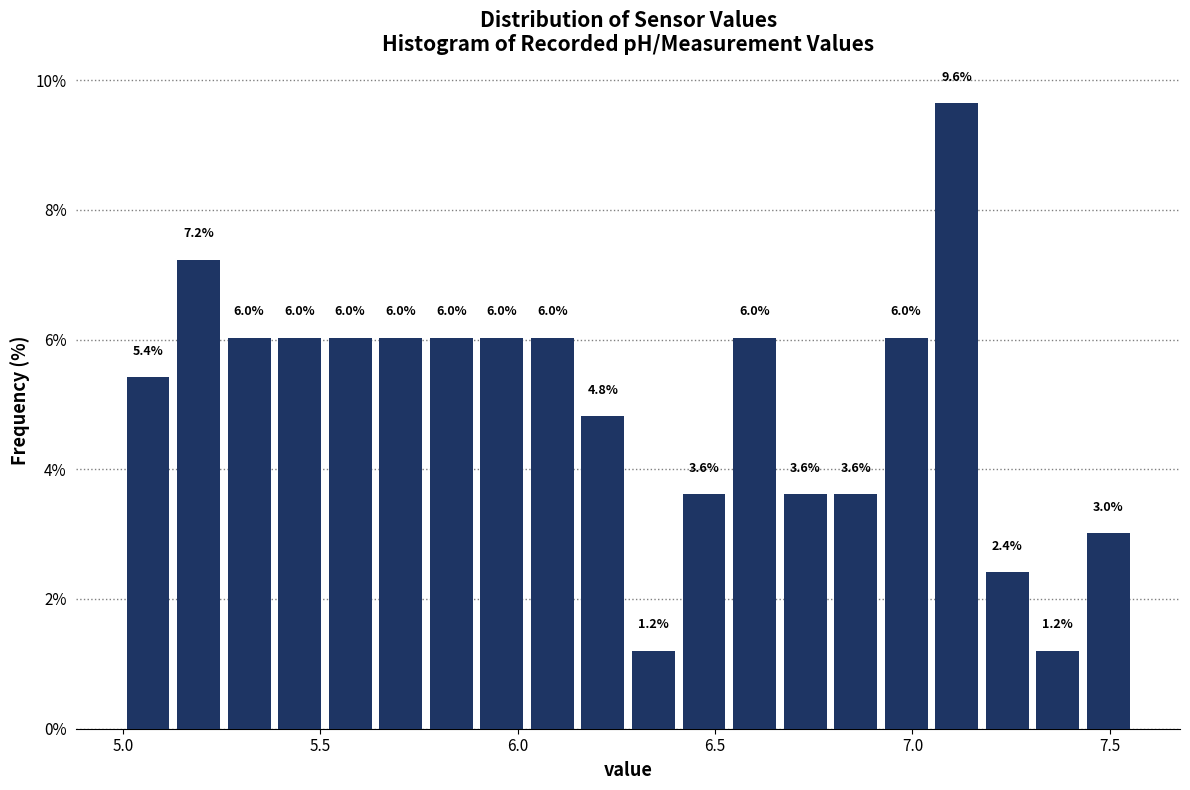

Around what value on the x-axis is the tallest bar? Give the approximate position of its centre, as read against the axis.

7.10